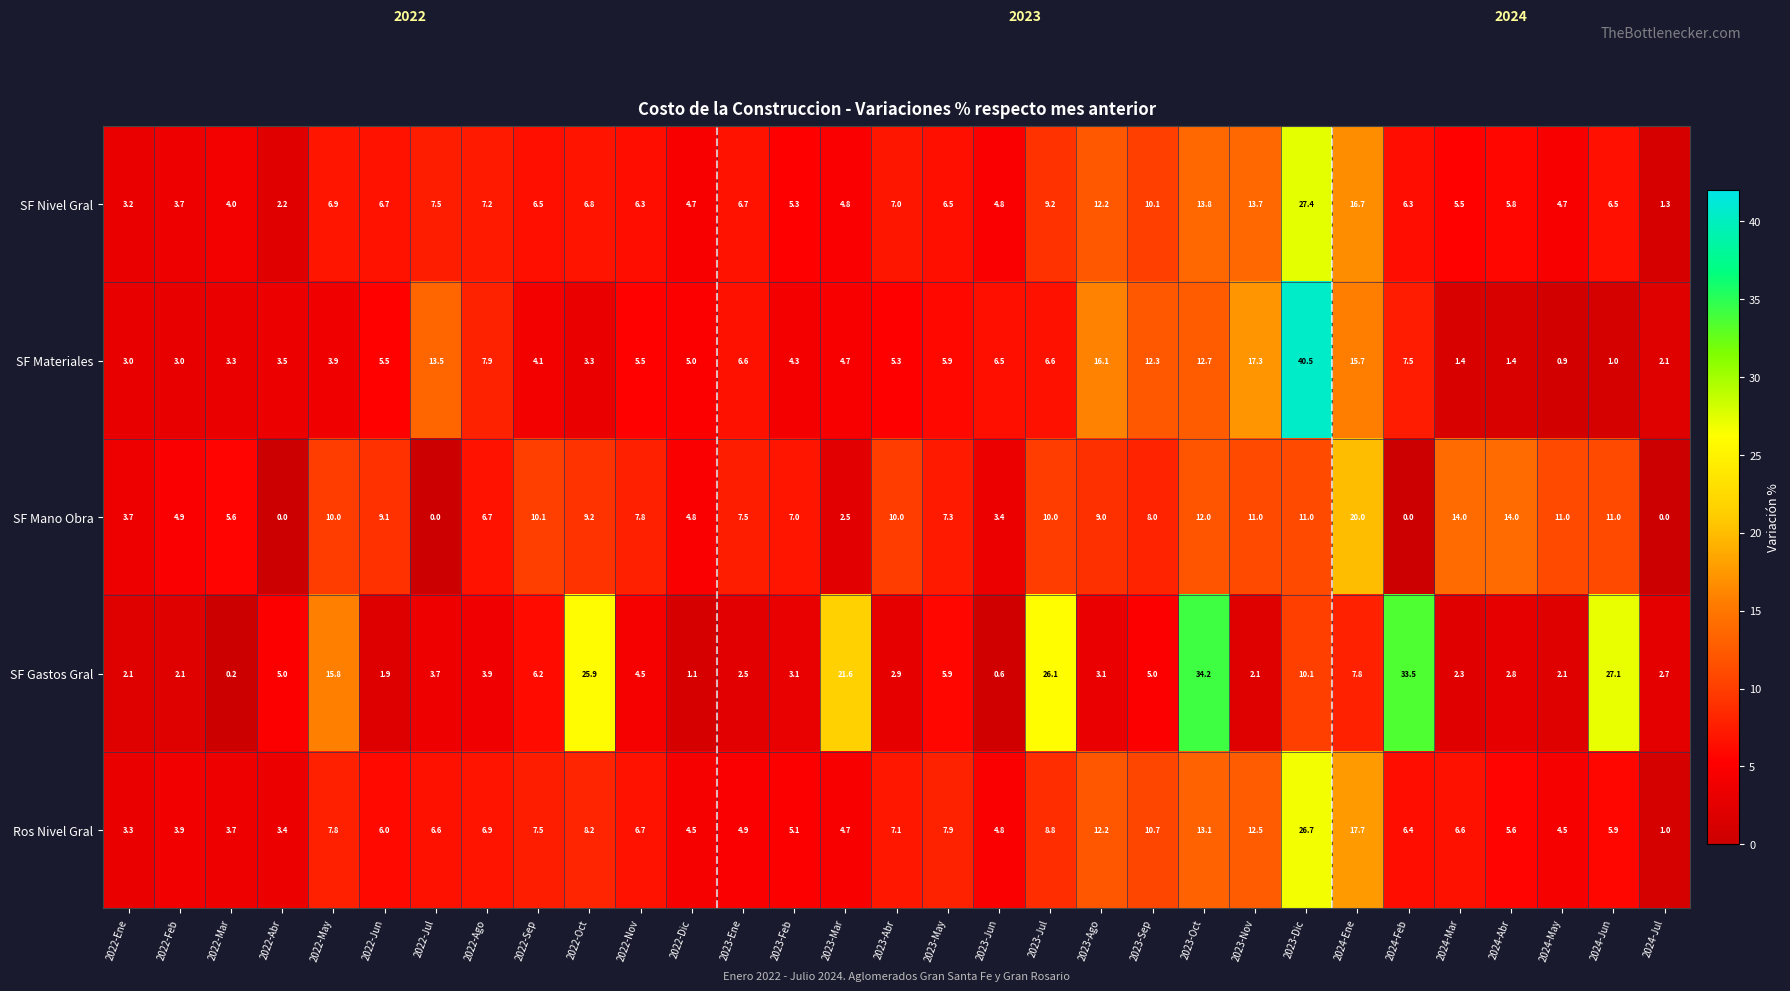

At which category is the sum across all series the highest?

2023-Dic